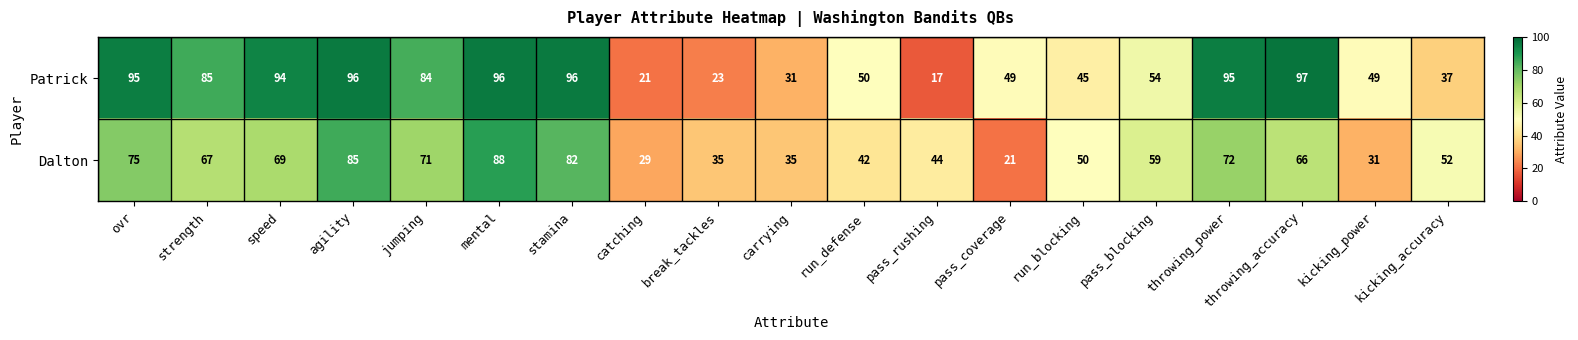

List the series in order of their overall mean, lowest first.

Dalton, Patrick